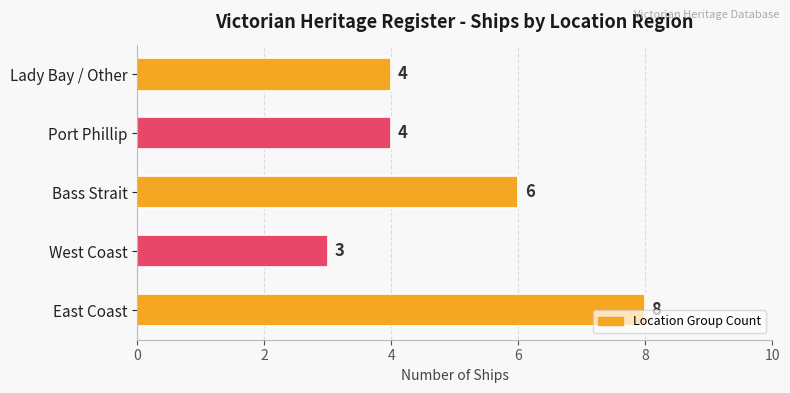

Which category has the lowest value across all series?

West Coast